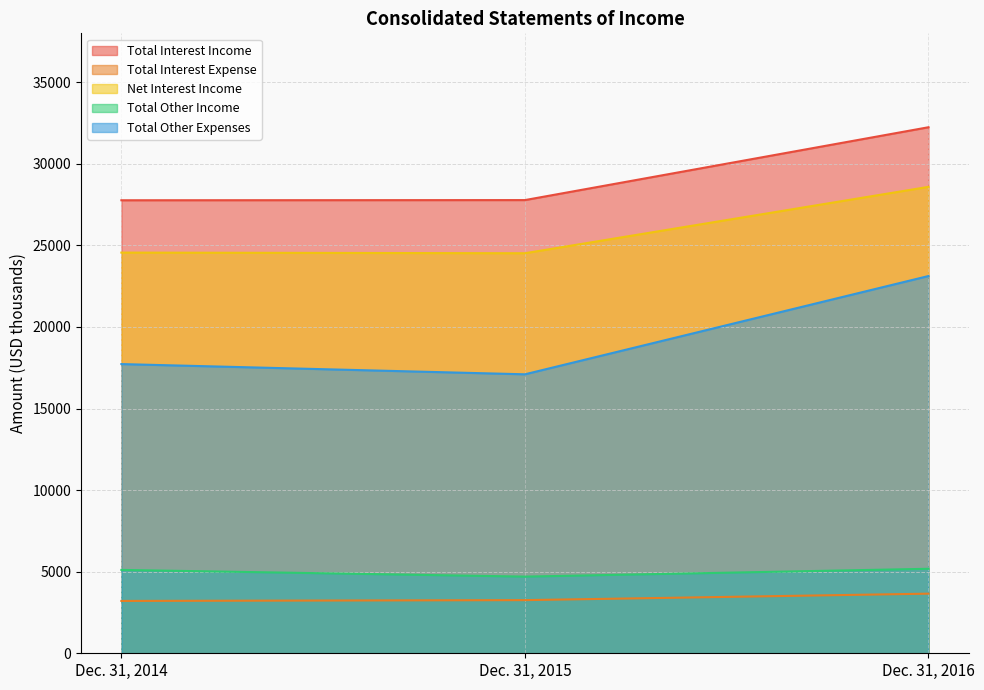

Is the value of Total Interest Income at Dec. 31, 2014 greater than the value of Total Interest Expense at Dec. 31, 2016?

Yes